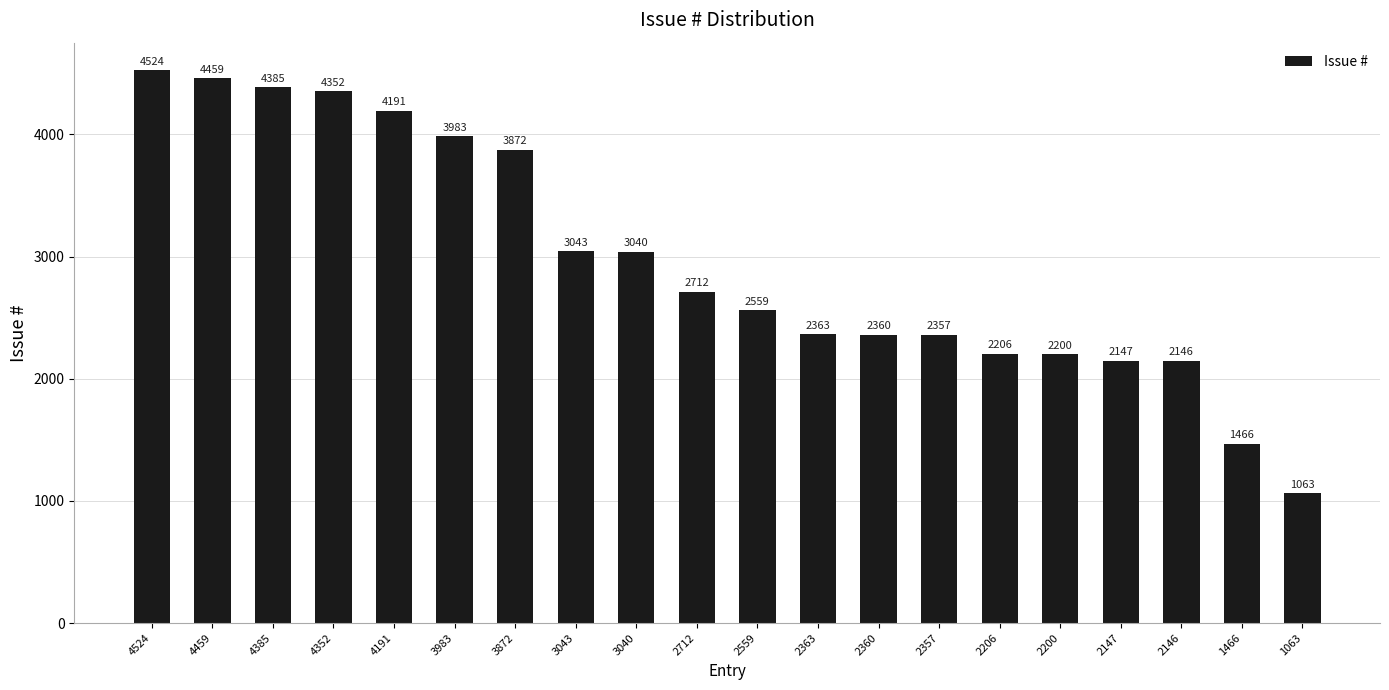

How many values are below 2712?

10